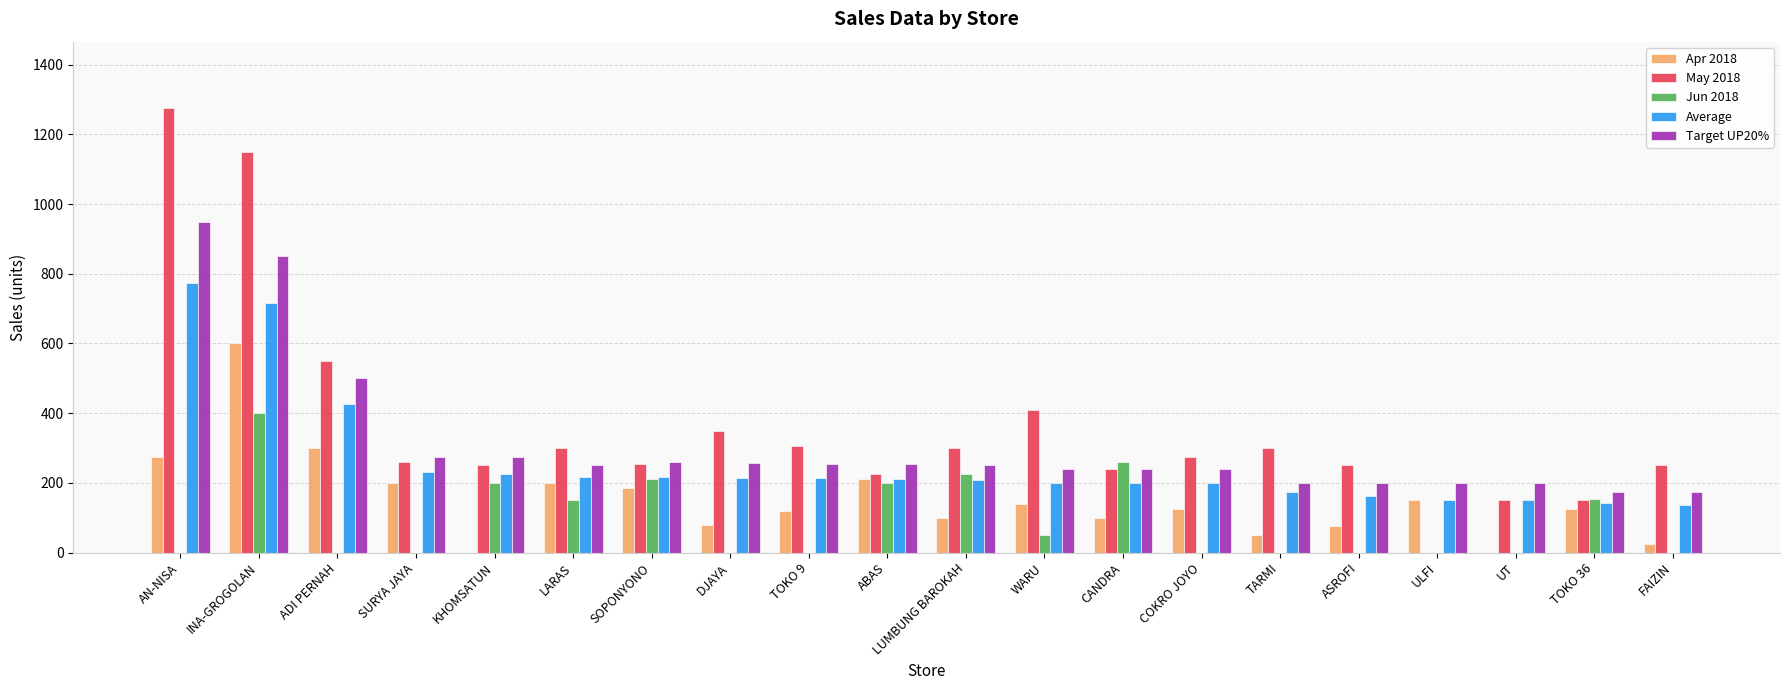

What is the maximum value shown in the chart?

1275.0